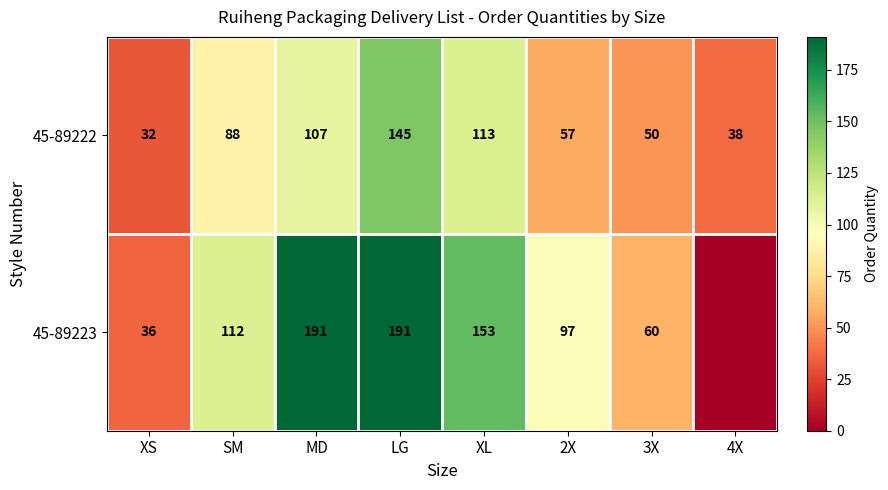

What is the difference between the second highest and second lowest values in the 45-89222 series?

75